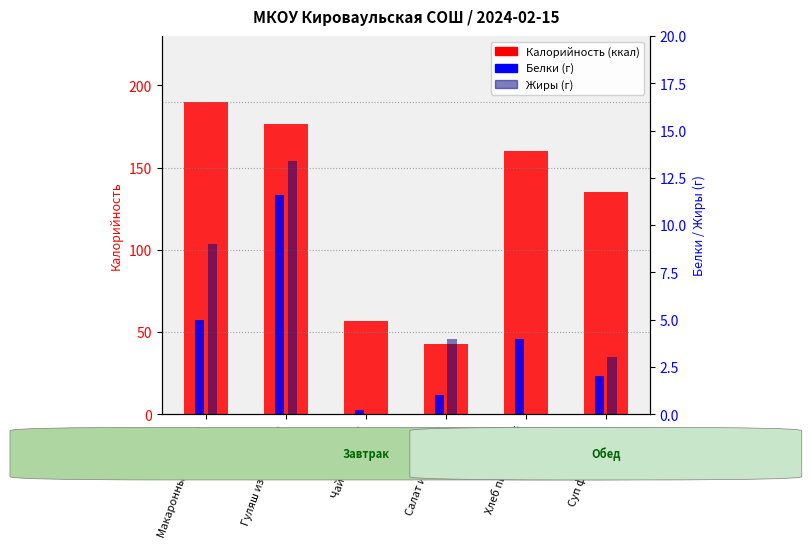

How many data points in Жиры are less than 4?

3